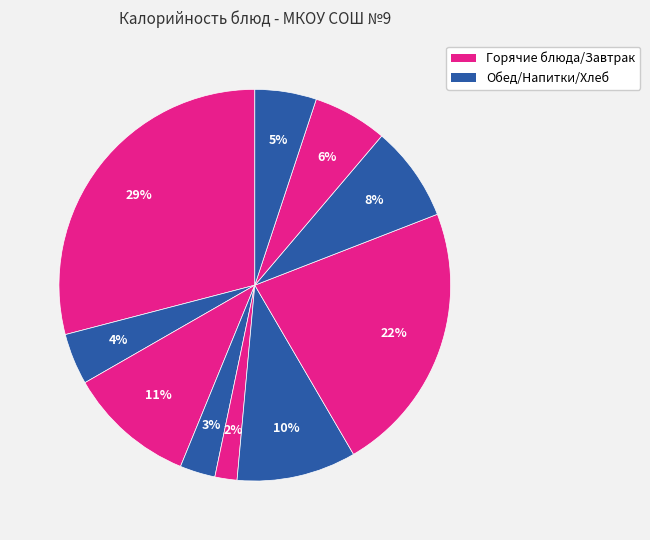

How many segments does this pie chart have?

10